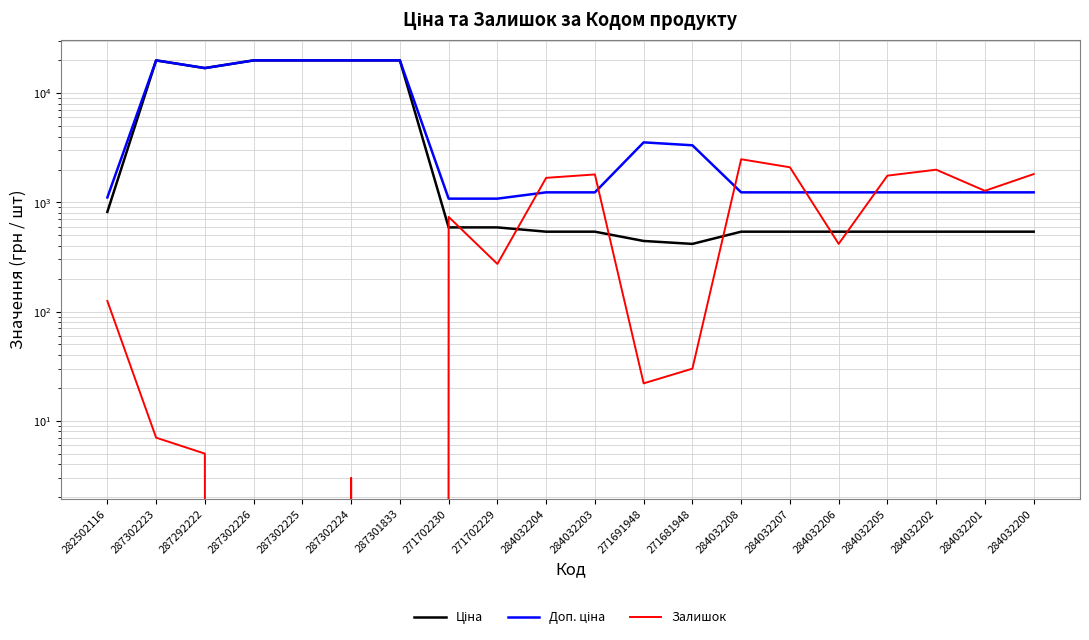

Is it true that Ціна equals 589.9 at 271702230?

True